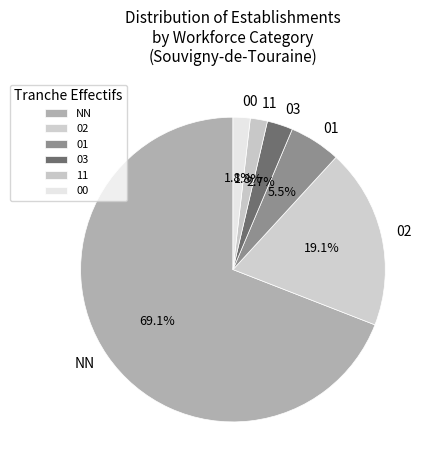

What percentage is the 11 slice, to the nearest percent?

2%